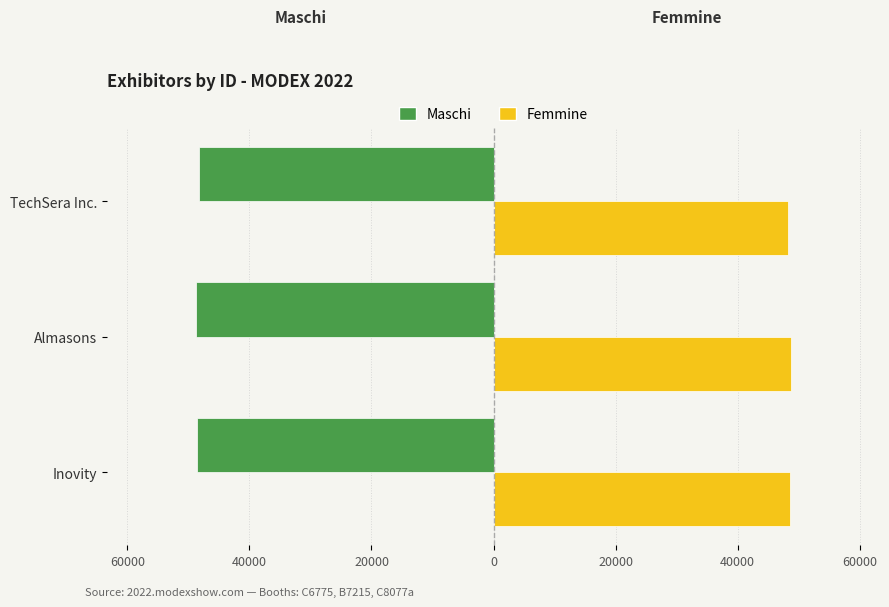

What are all the series names shown in the legend?

Maschi, Femmine